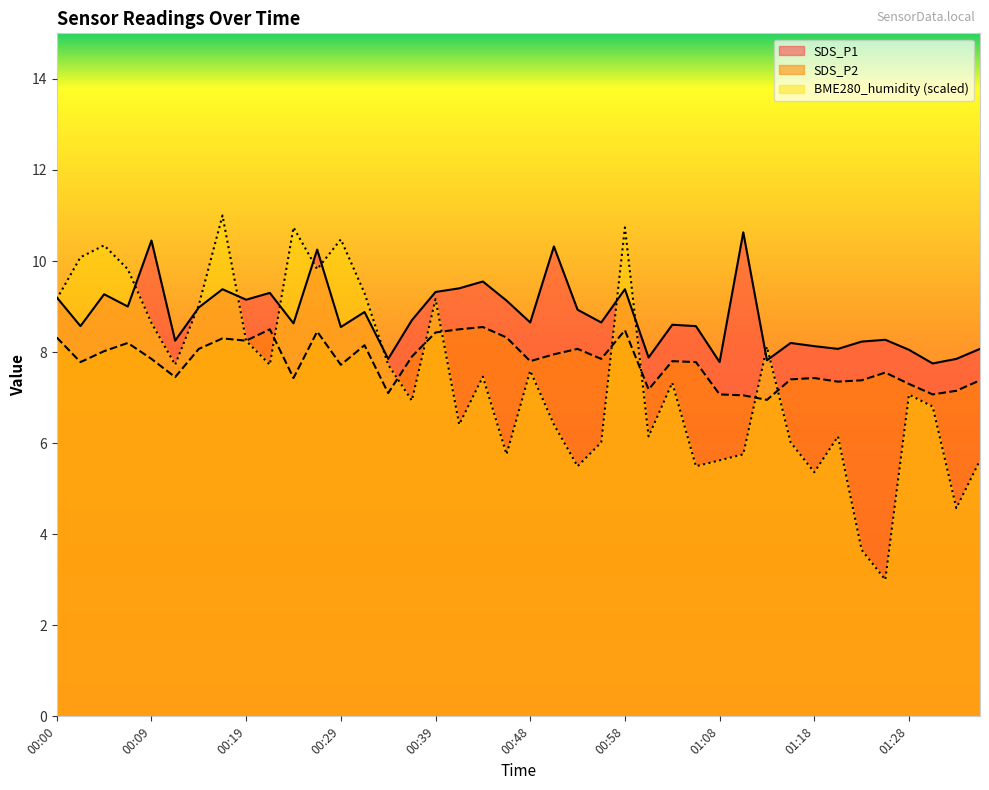

True or false: BME280_humidity and SDS_P1 cross at least once.

True